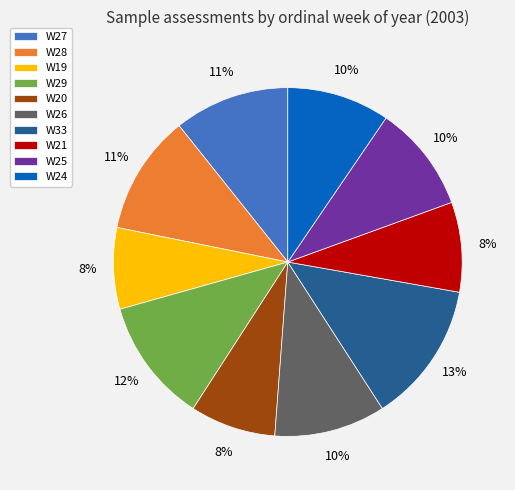

Does W19 account for over 50% of the chart?

No